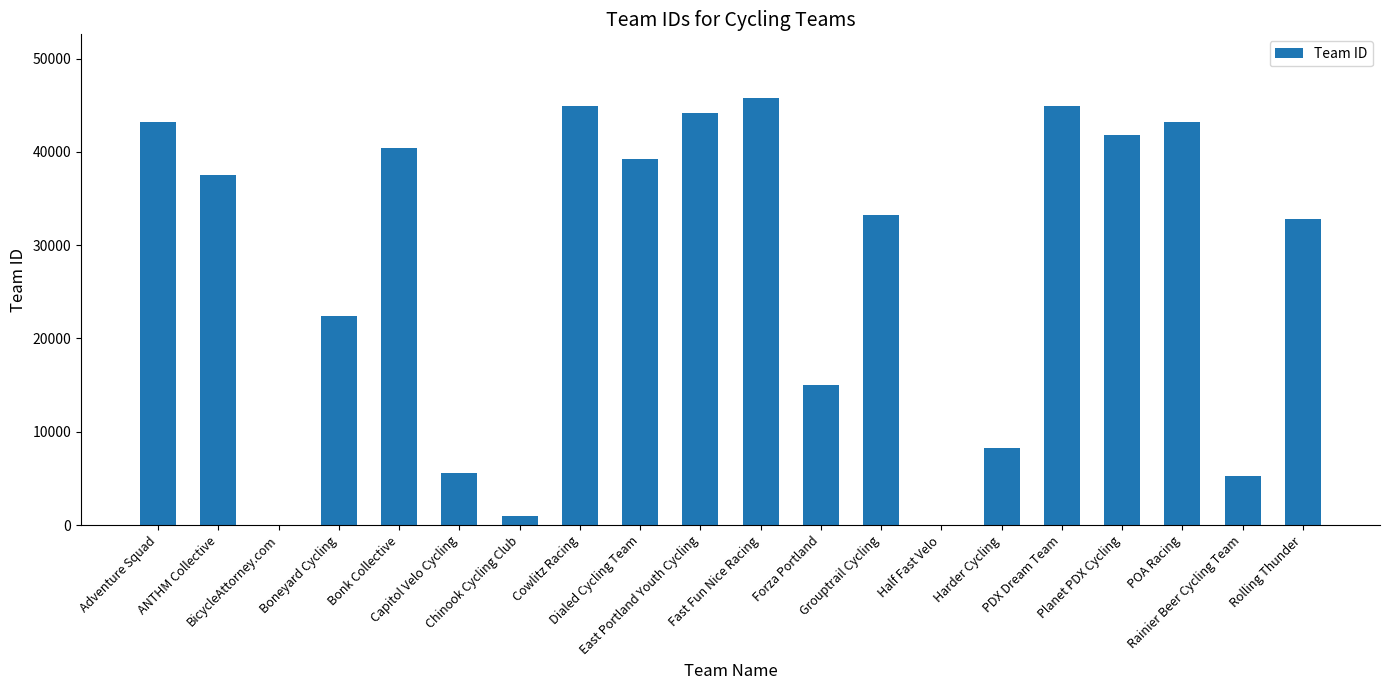

Which label corresponds to the largest value in the chart?

Fast Fun Nice Racing